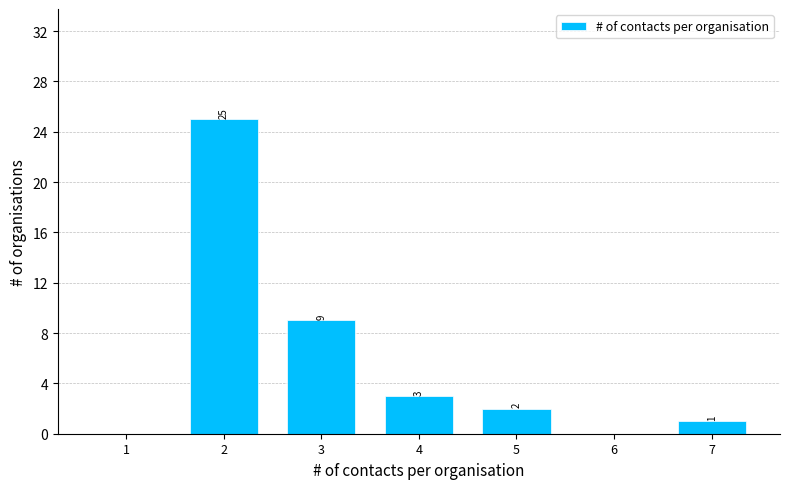

Reading right to left, transcribe all the data shown in this chart.

7=1	6=0	5=2	4=3	3=9	2=25	1=0